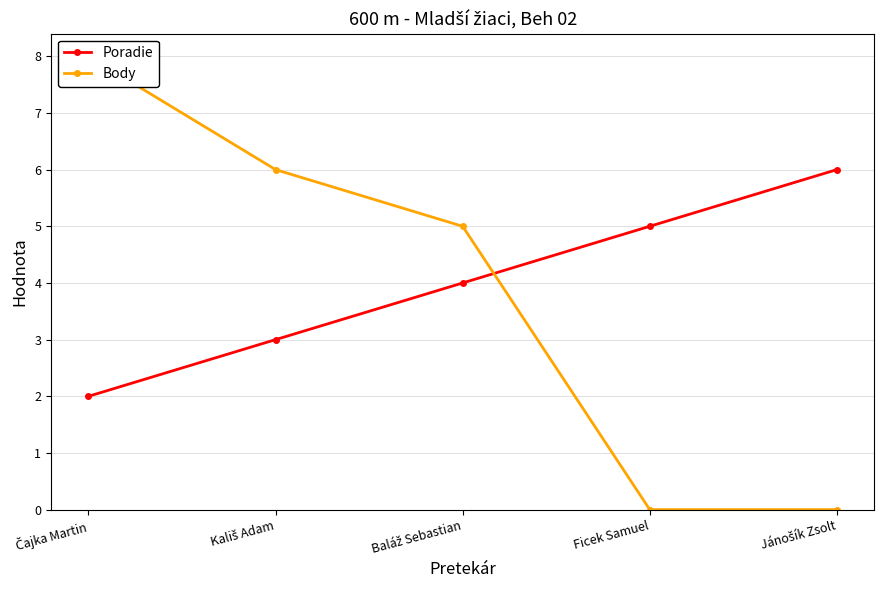

How many categories are shown in the chart?

5